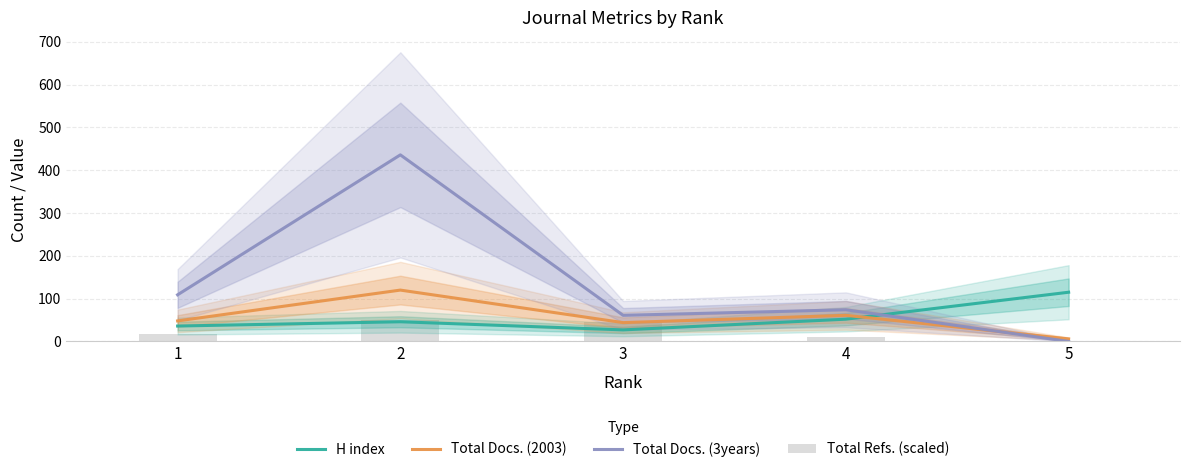

What is the difference between the Total Docs. (3years) values at 1 and 3?

48.0